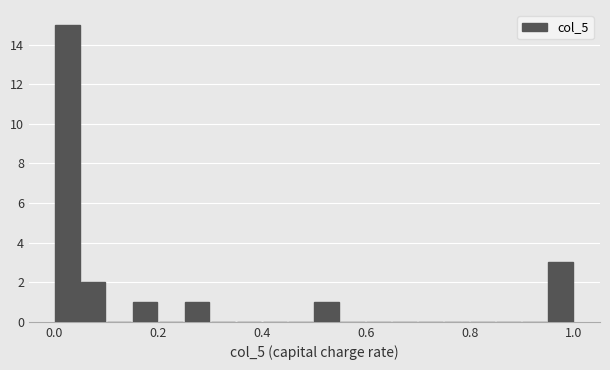

Read against the x-axis, roughly where is the centre of the tallest bar?

0.02